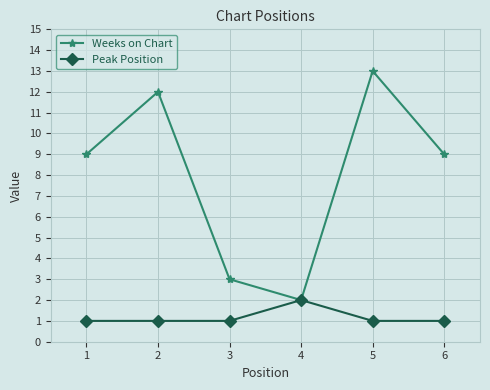

Count the number of data series in this chart.

2